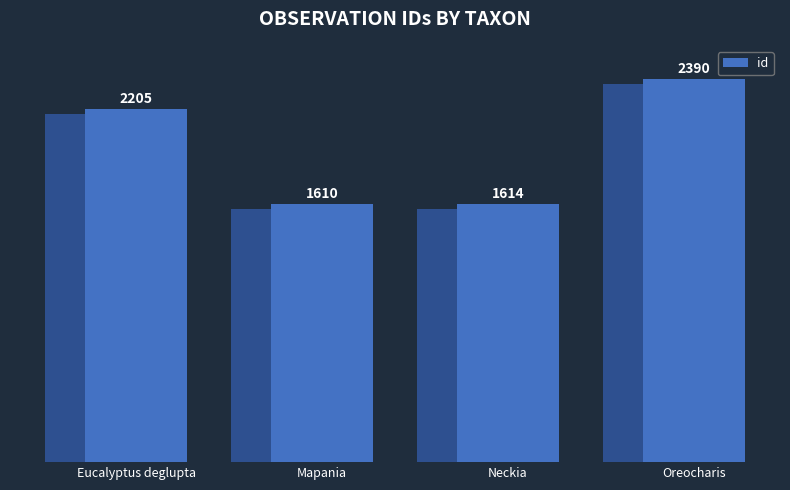

What is the value of the 4th bar from the left?

2390